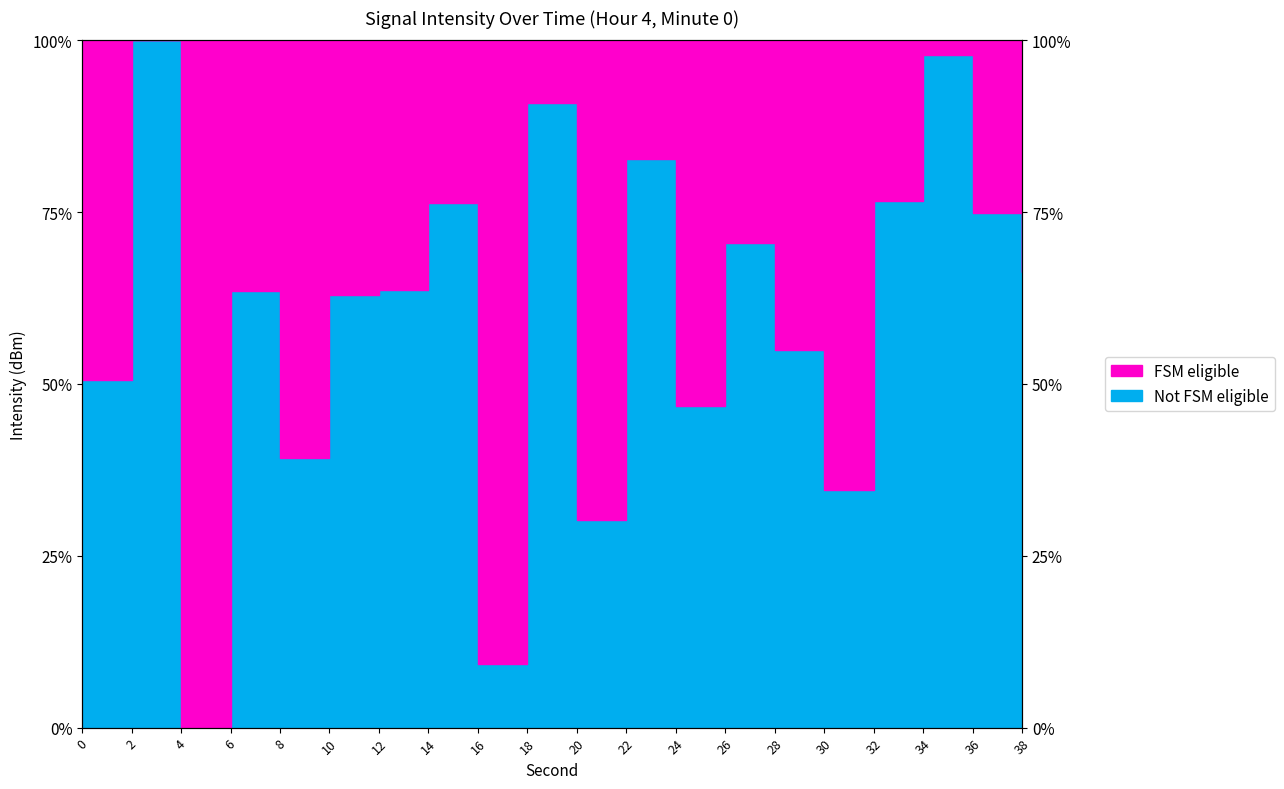

How many points are higher than both their immediate neighbors (excluding endpoints)?

7